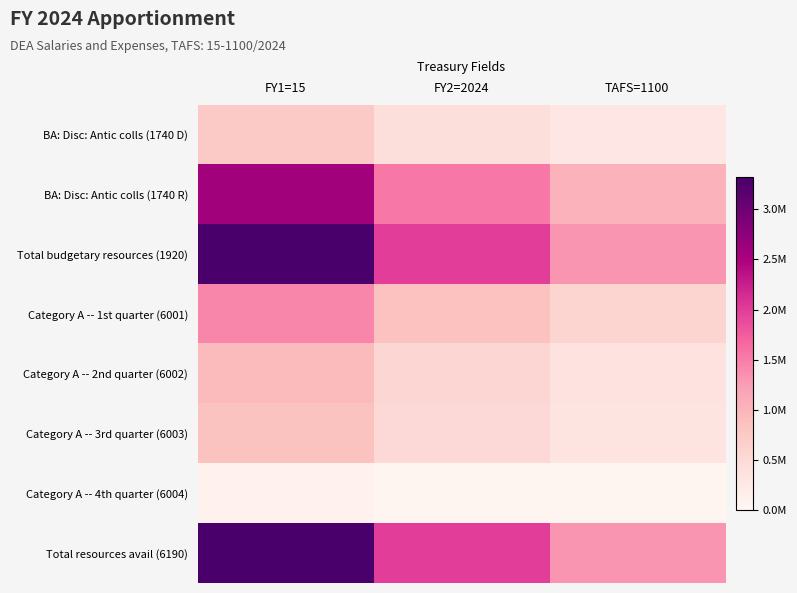

What is the total value across all series at FY2=2024?

7962514.8